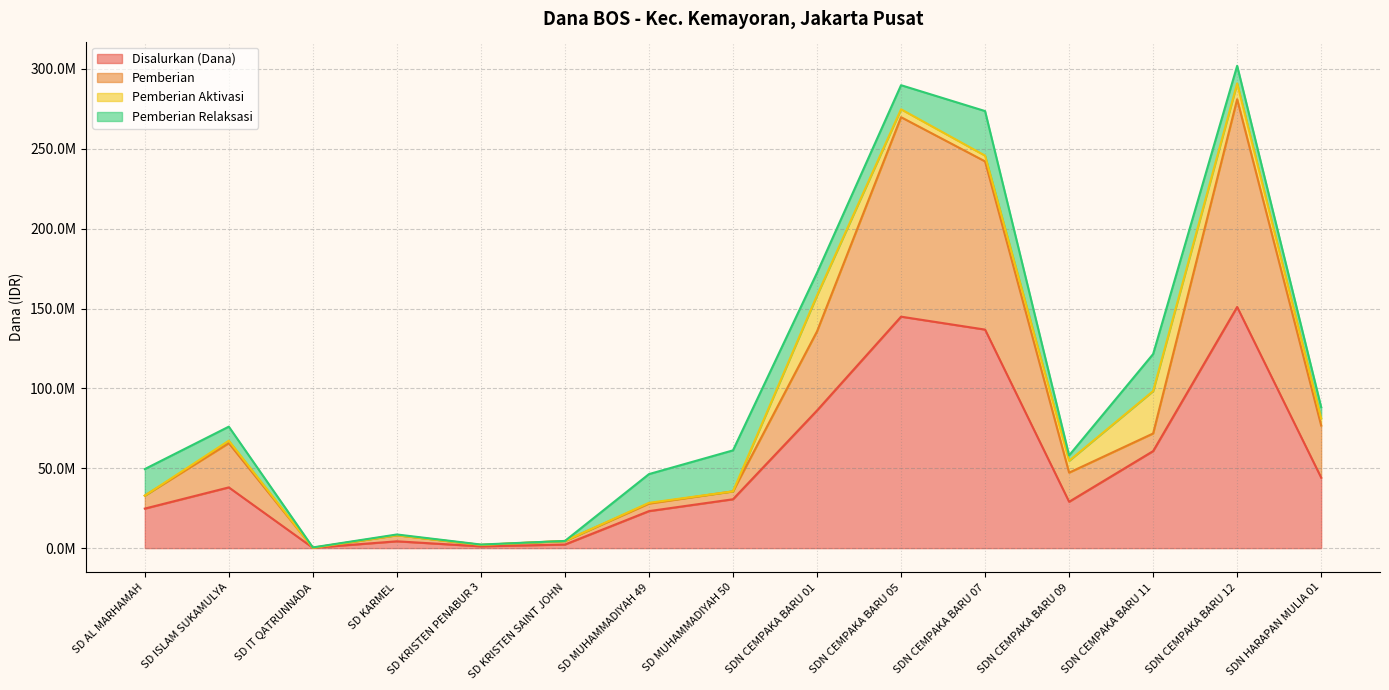

The value of Disalurkan (Dana) at SDN CEMPAKA BARU 12 is 78049039. True or false?

False